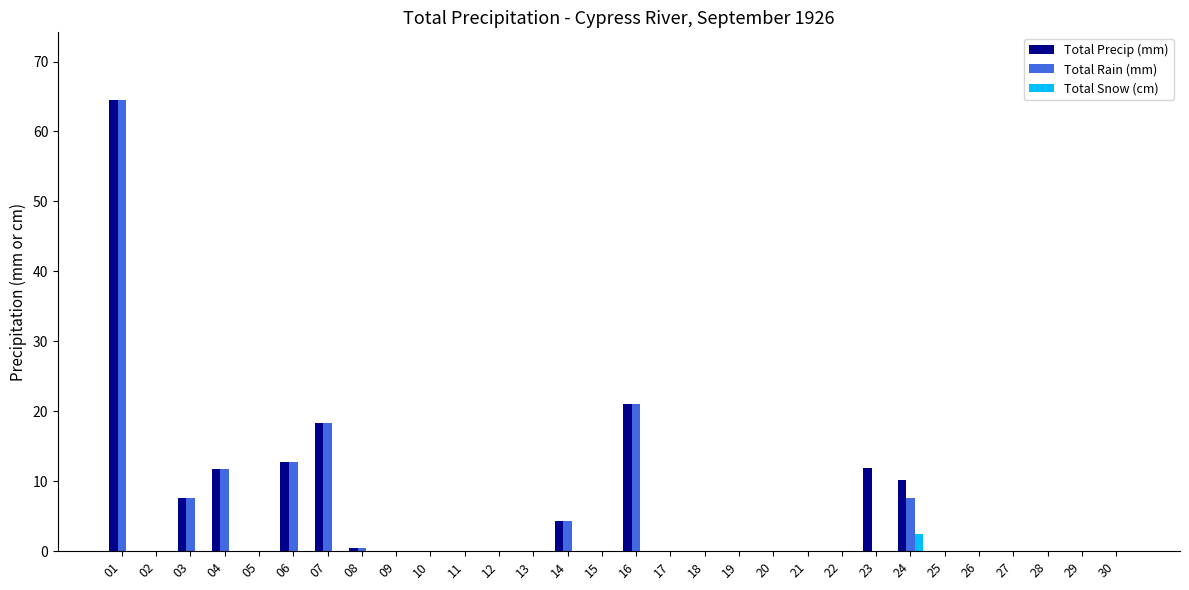

Where is Total Precip (mm) nearest to the value 32?

16